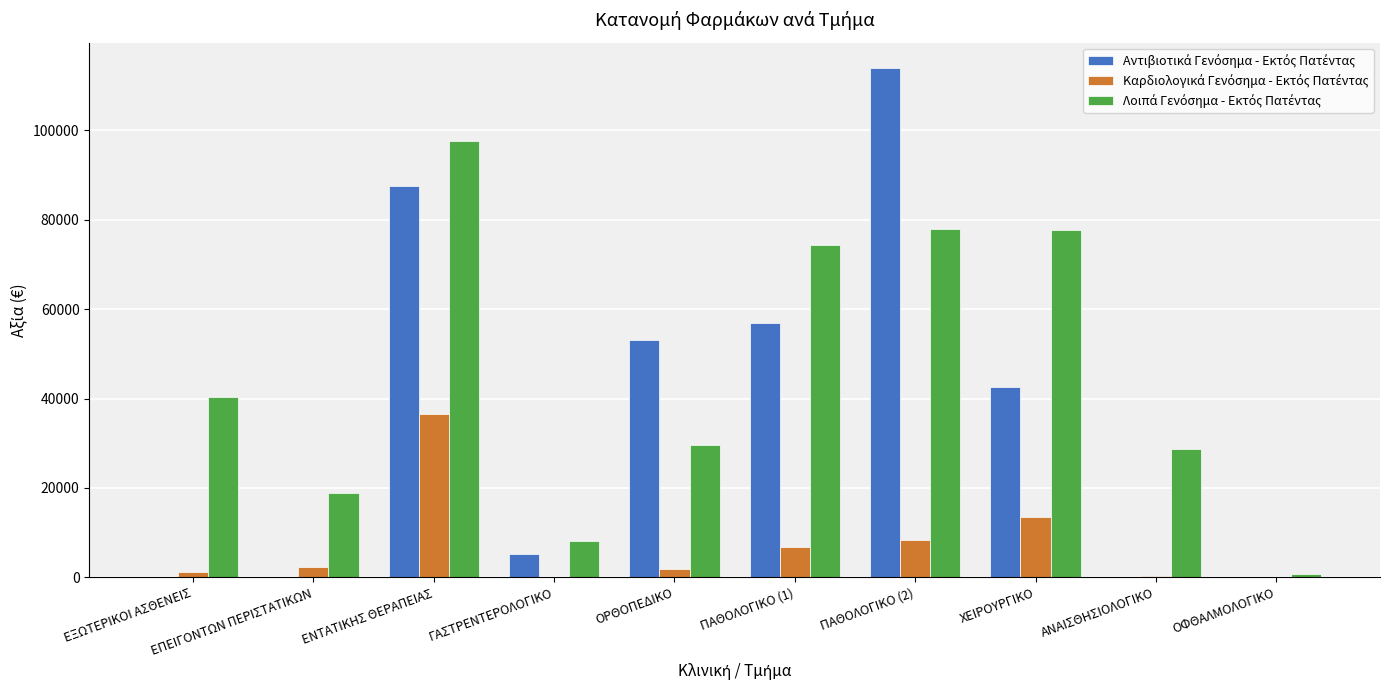

What is the greatest value displayed?

113917.2